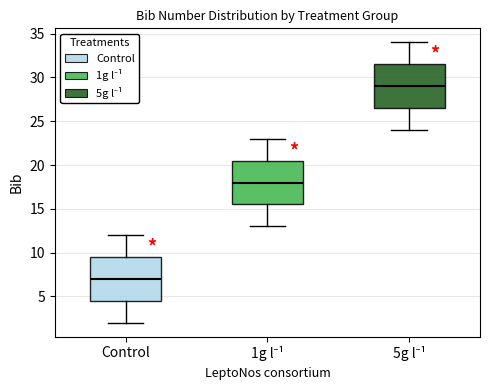

Which box's median line is the highest?

5g l⁻¹